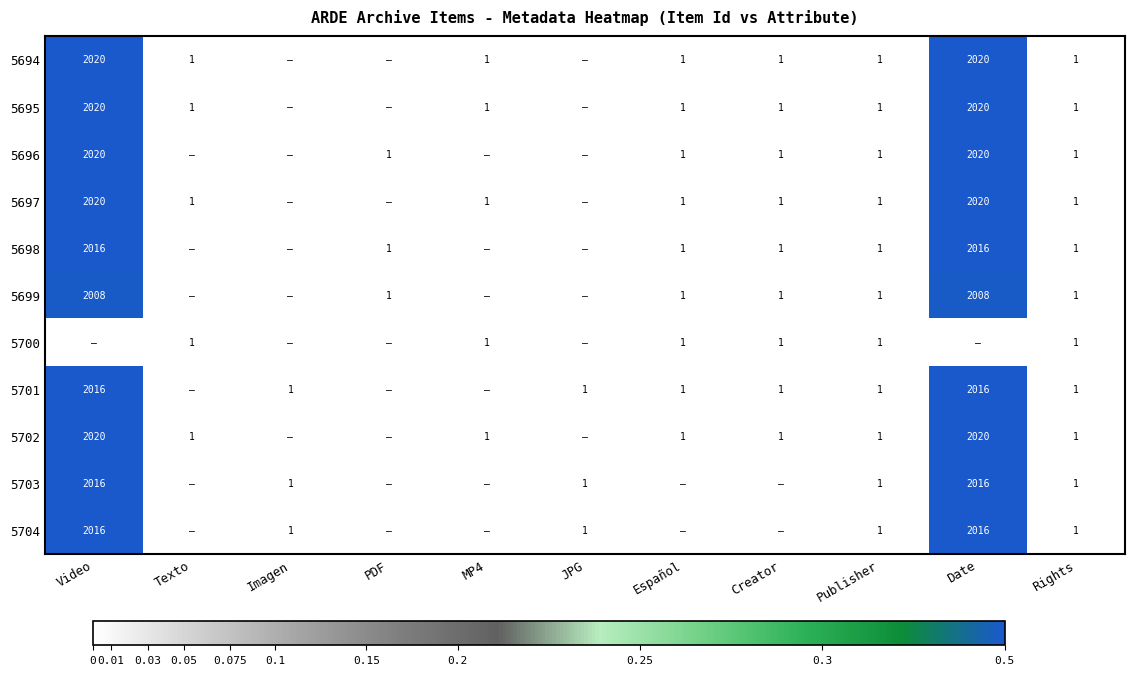

Between Imagen and Español, which is larger?

Español